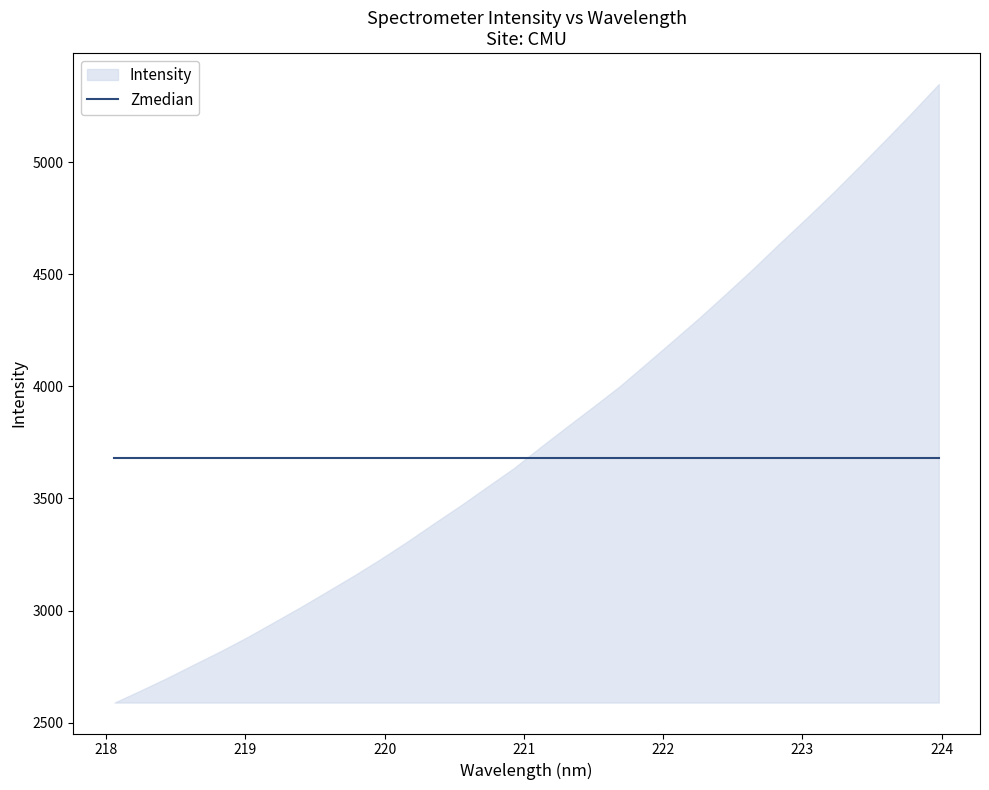

Reading right to left, what are all the values shown in this chart?

223.9802=5349.6	223.7895=5223.6	223.5987=5101.1	223.408=4980.9	223.2172=4862.5	223.0264=4748.8	222.8355=4637.7	222.6447=4524.2	222.4538=4415.1	222.263=4307.8	222.0721=4204.8	221.8812=4102.9	221.6902=4001.6	221.4993=3909.8	221.3083=3819.6	221.1174=3728.2	220.9264=3634.7	220.7354=3551.6	220.5444=3468.2	220.3533=3388.4	220.1623=3307.3	219.9712=3229.8	219.7801=3156.1	219.589=3085.6	219.3979=3015.7	219.2067=2948.5	219.0156=2881.7	218.8244=2819.2	218.6332=2760.0	218.442=2700.3	218.2508=2643.9	218.0596=2589.1